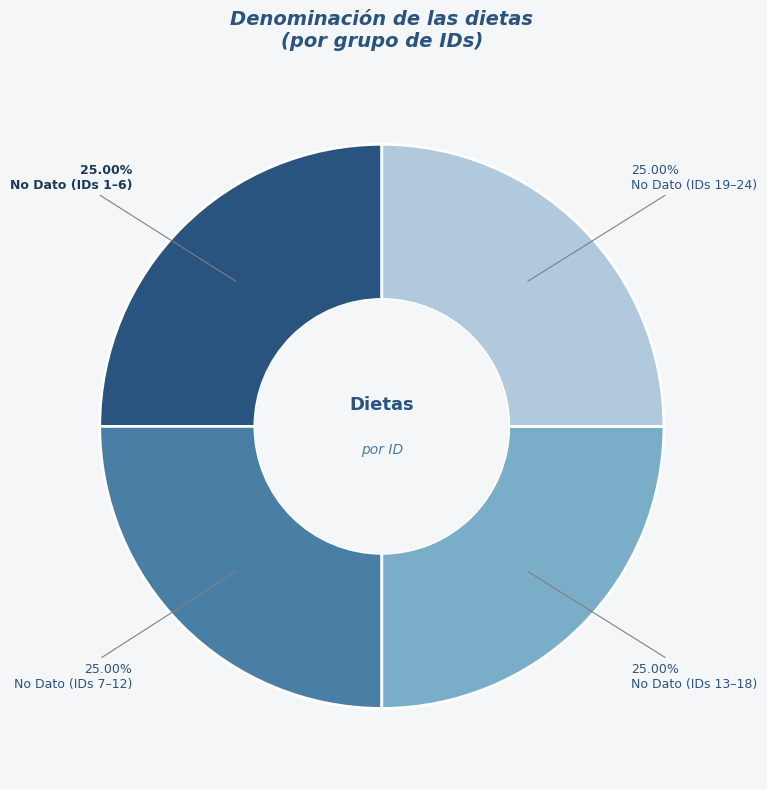

Is there a majority slice in this chart?

No